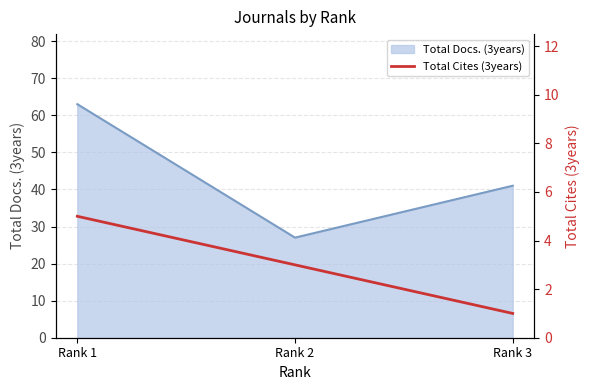

At which label does Total Docs. (3years) reach its minimum?

Rank 2